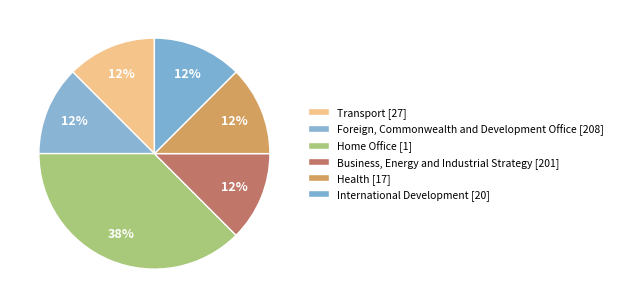

How many slices are in this pie chart?

6